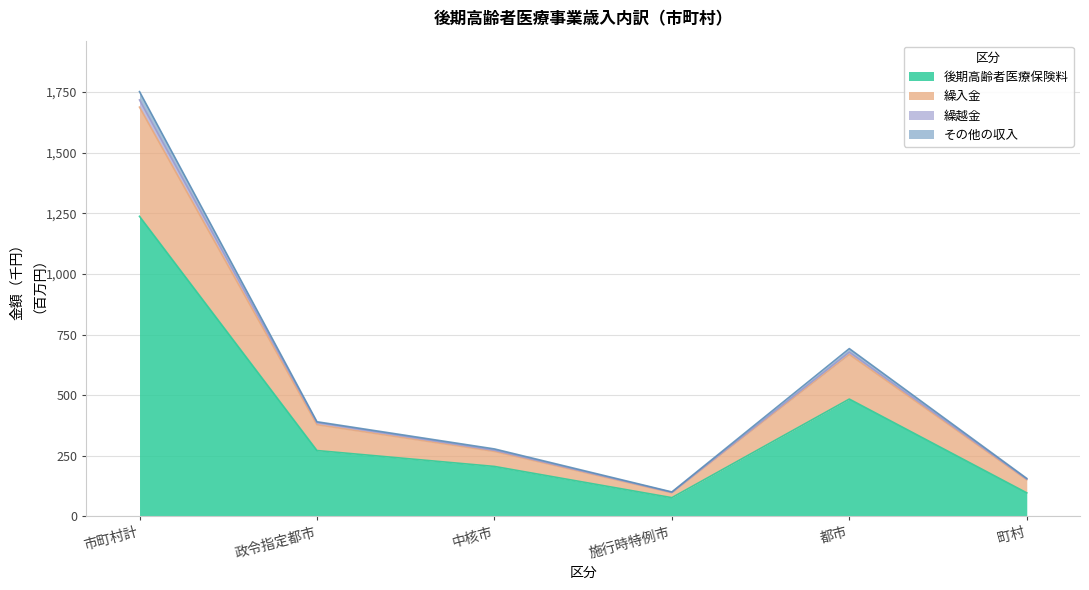

What is the difference between the 後期高齢者医療保険料 values at 施行時特例市 and 政令指定都市?

194.4